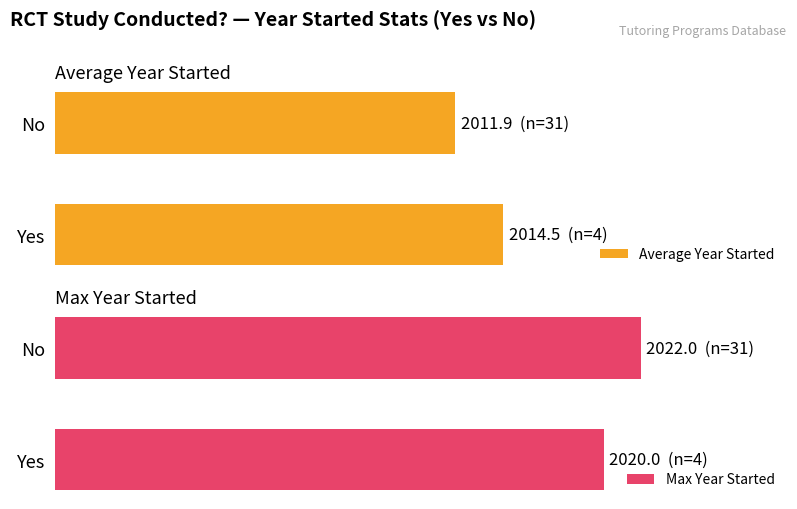

Is the value of Max Year Started at Yes greater than the value of Average Year Started at Yes?

Yes